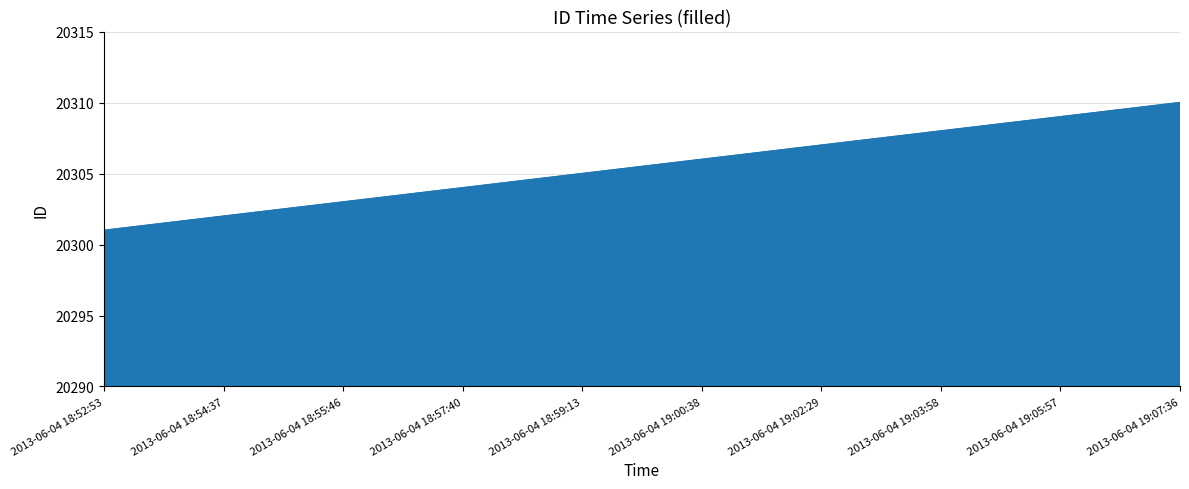

At which category does the chart reach its peak across all series?

2013-06-04 19:07:36